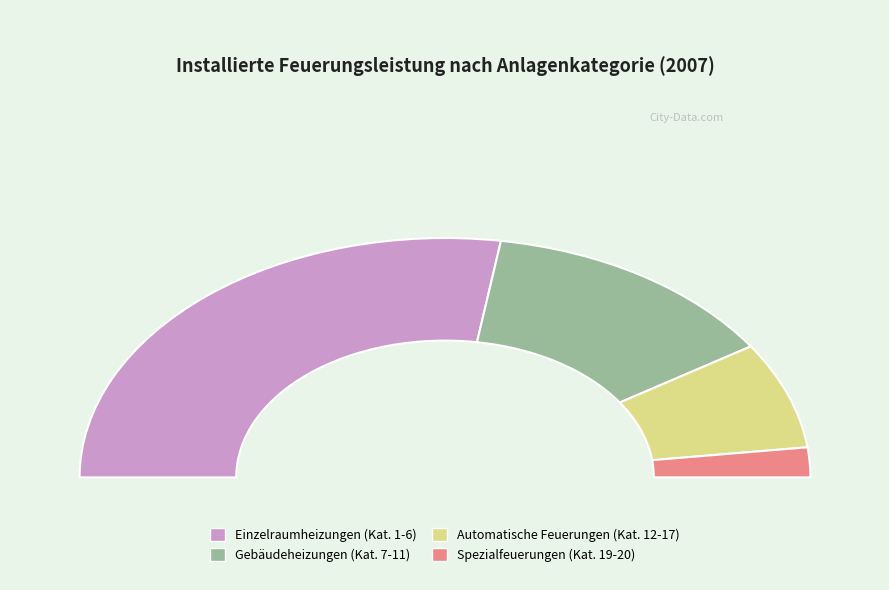

Rank the categories by value from lowest to highest.

Spezialfeuerungen (Kat. 19-20), Automatische Feuerungen (Kat. 12-17), Gebäudeheizungen (Kat. 7-11), Einzelraumheizungen (Kat. 1-6)